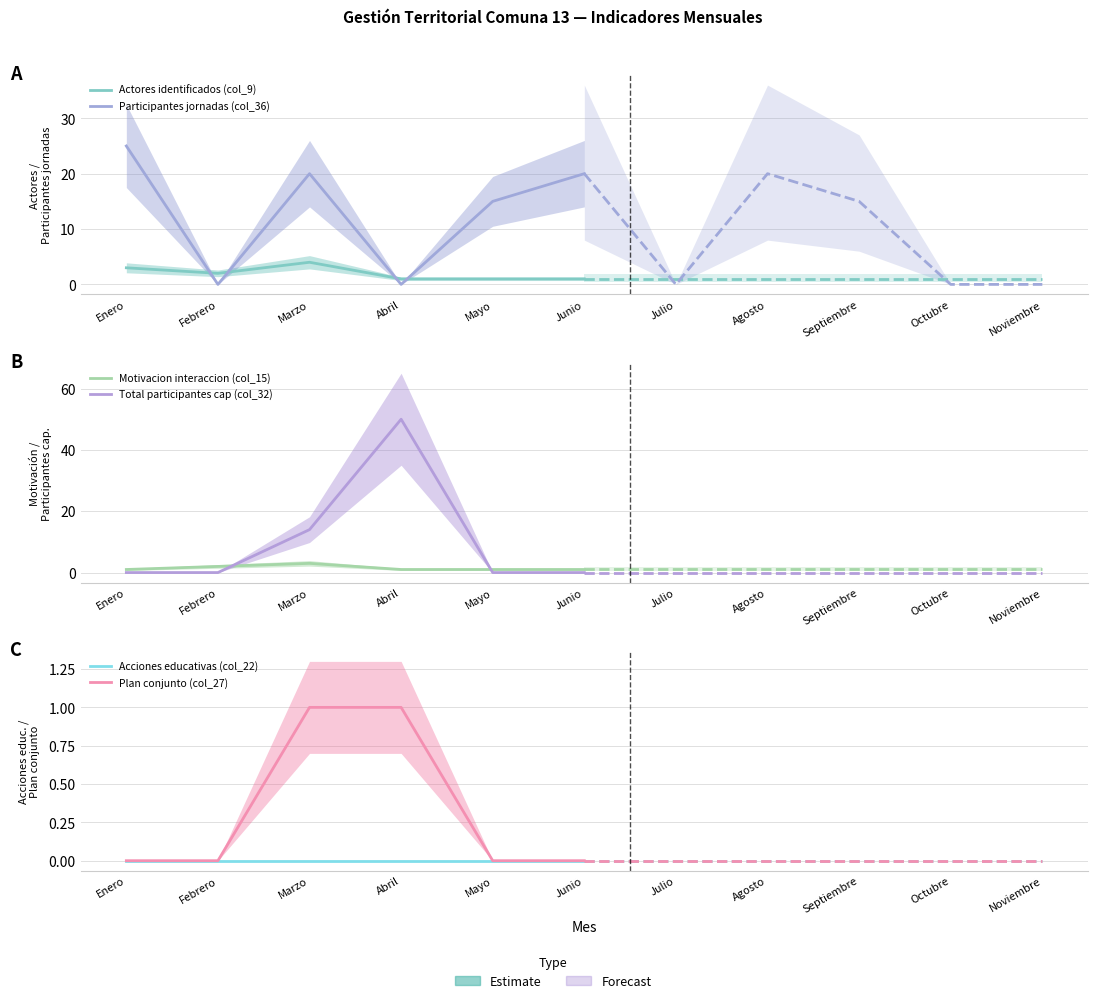

What is the average value of the Total participantes cap (col_32) series?

11